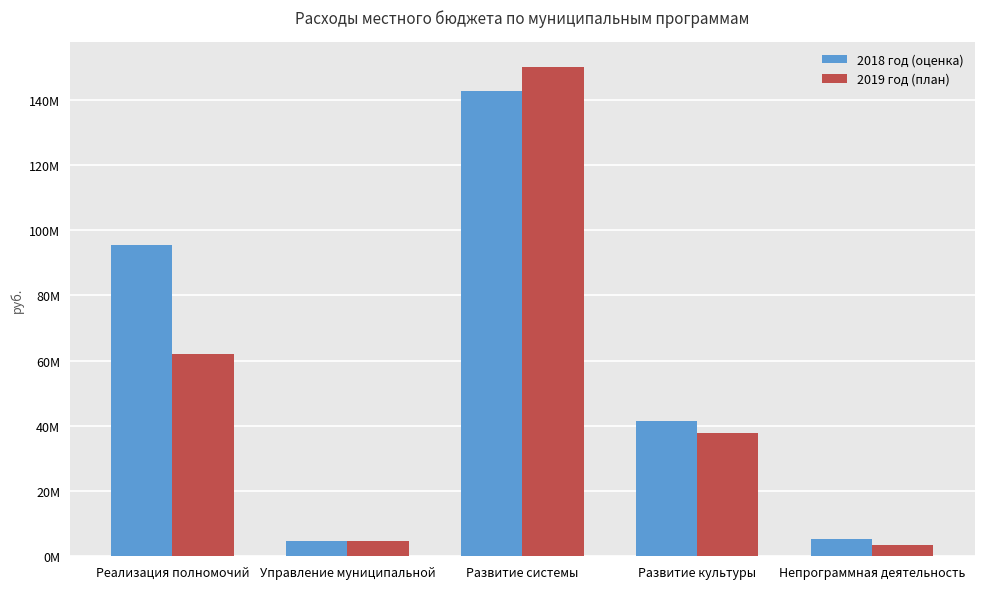

Rank the categories by 2019 год (план) value from lowest to highest.

Непрограммная деятельность, Управление муниципальной, Развитие культуры, Реализация полномочий, Развитие системы